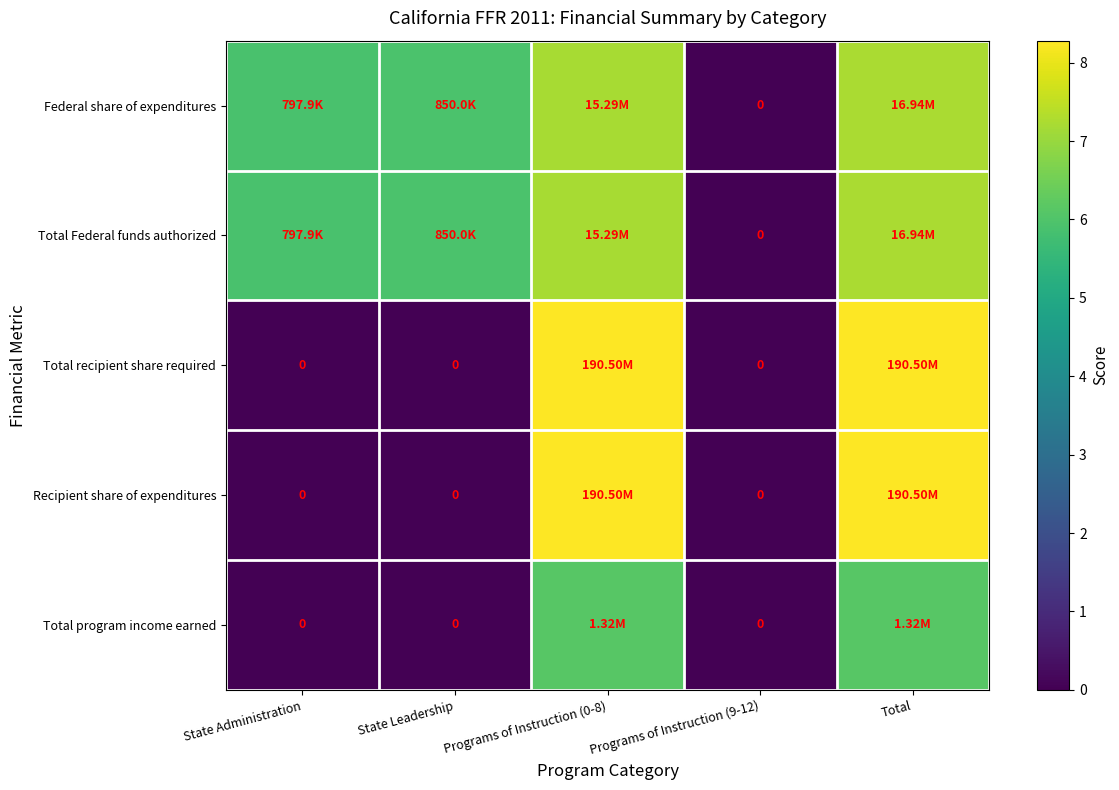

The value of Recipient share of expenditures at Programs of Instruction (9-12) is 0.0. True or false?

True